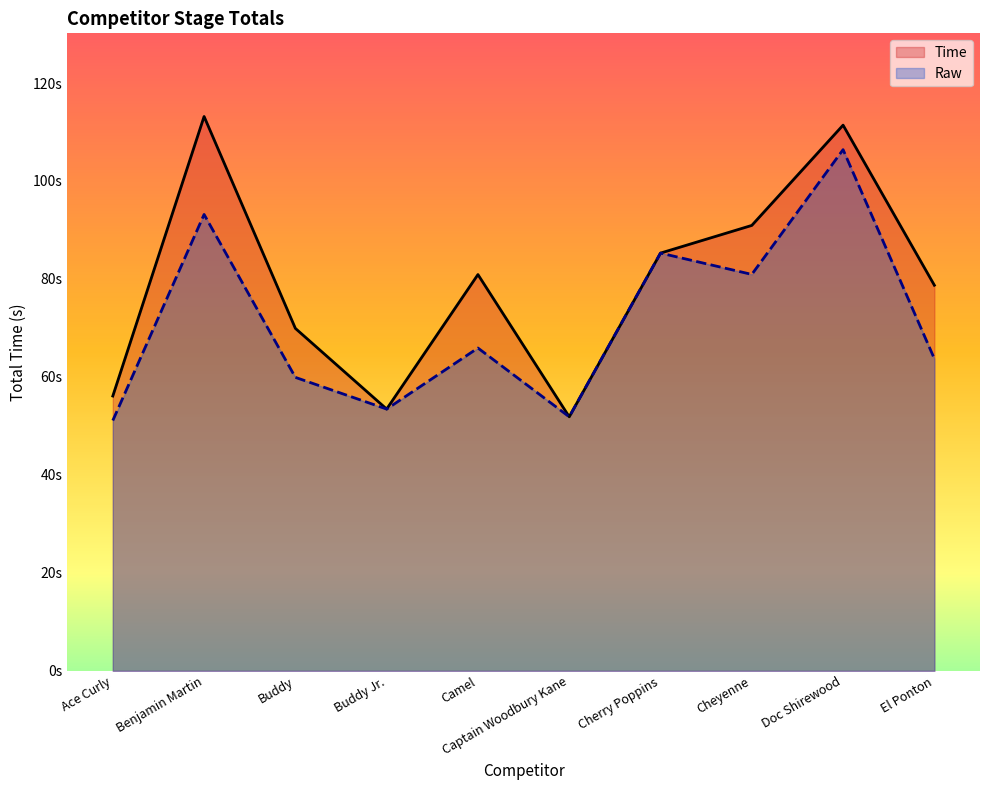

What is the sum of all Time values?

791.7